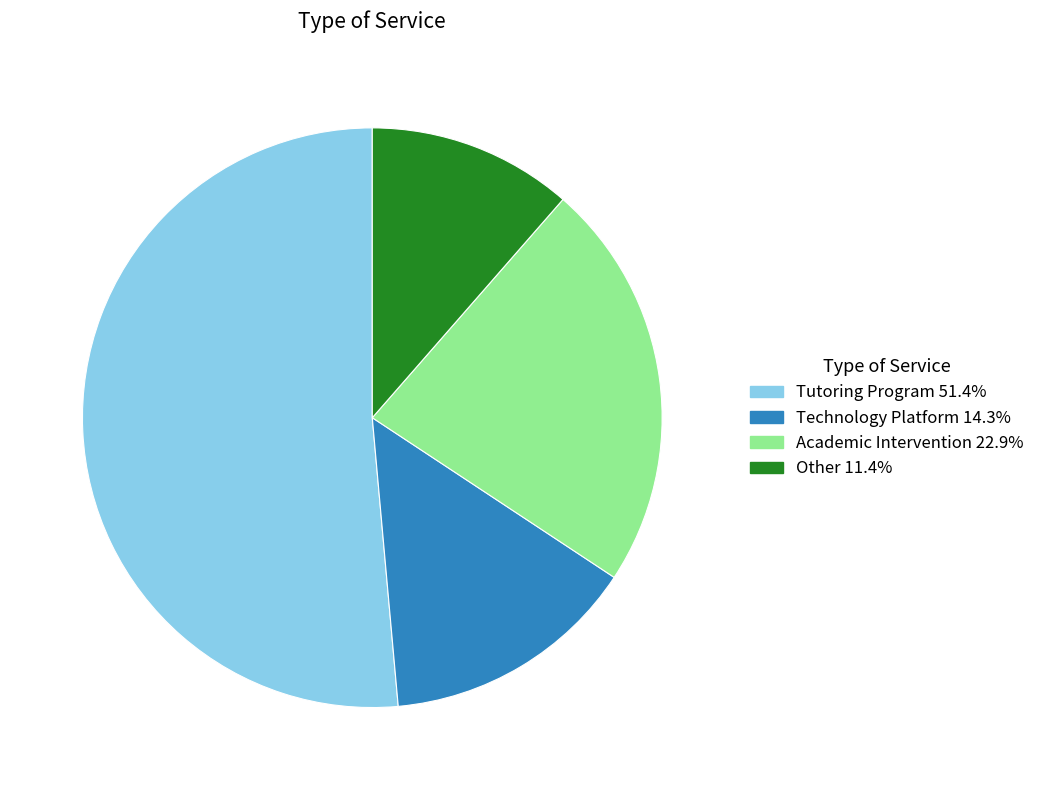

Do Technology Platform and Academic Intervention together represent more than half of the pie?

No